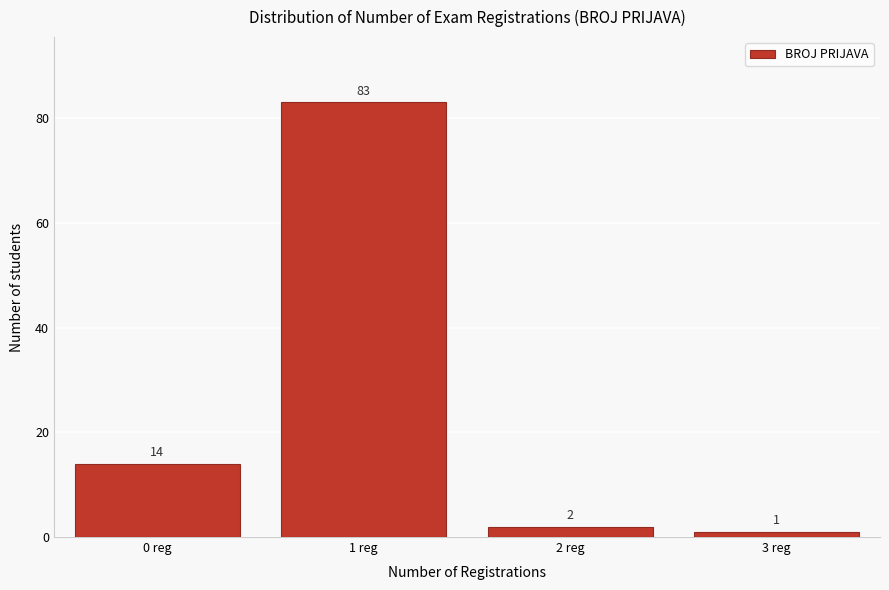

Reading right to left, what are all the values shown in this chart?

3 reg=1	2 reg=2	1 reg=83	0 reg=14